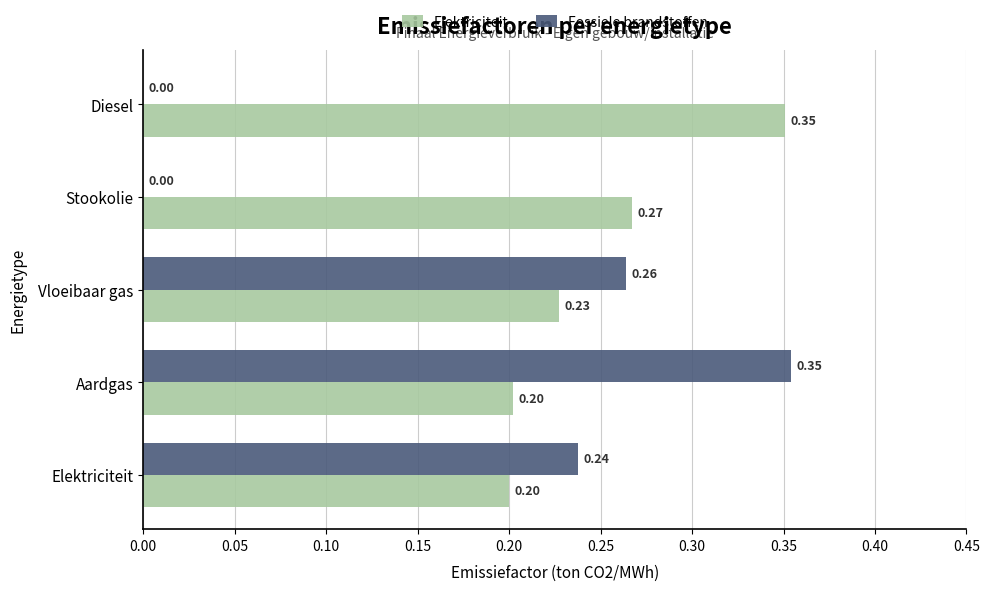

Between Vloeibaar gas and Stookolie, which series saw the biggest shift?

Fossiele brandstoffen